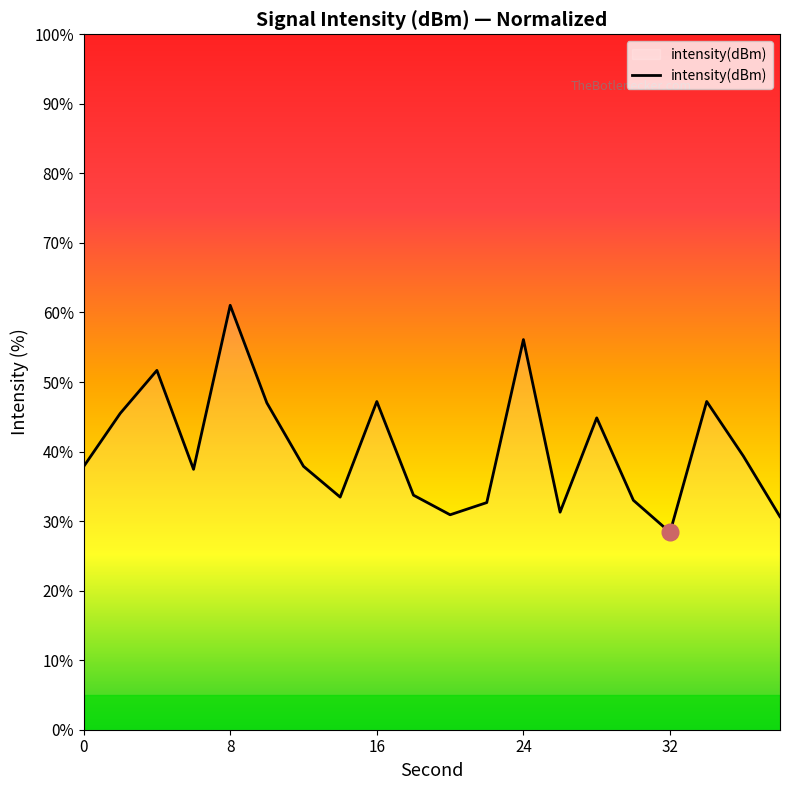

Count the number of values greater than 37.

12